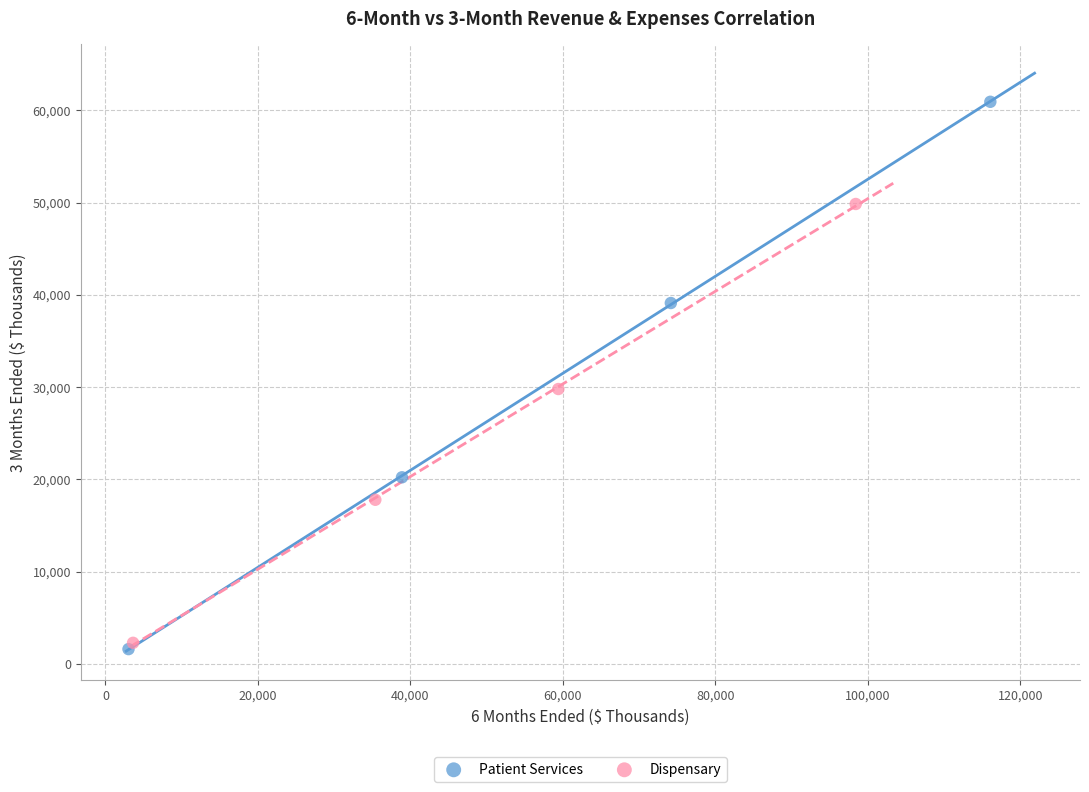

Which series has the largest Y range (max minus min)?

Patient Services